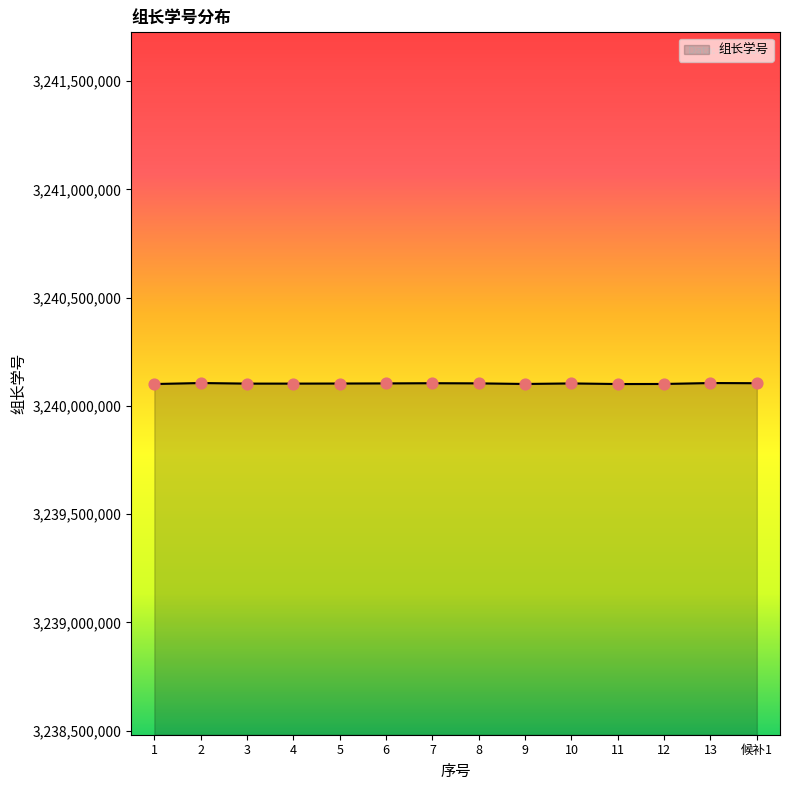

What is the ratio of the value at 候补1 to the value at 8?

1.0